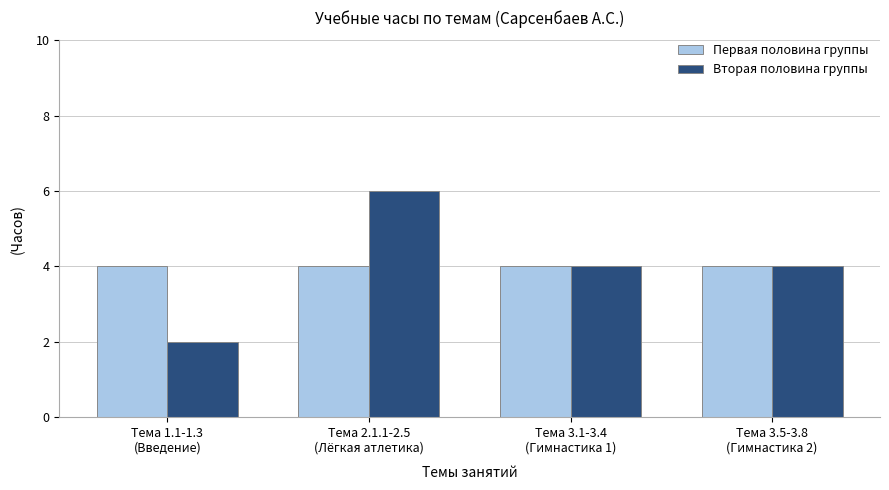

What is the difference between the maximum and minimum values in the Вторая половина группы series?

4